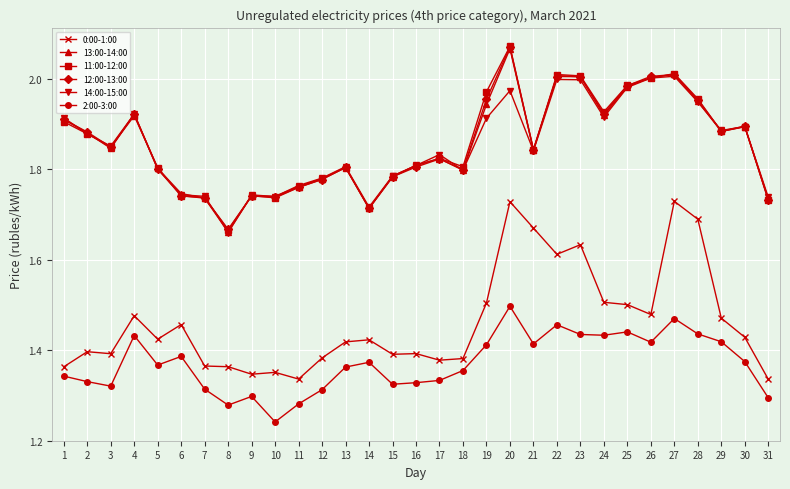

At which category does 11:00-12:00 reach its first local peak?

4